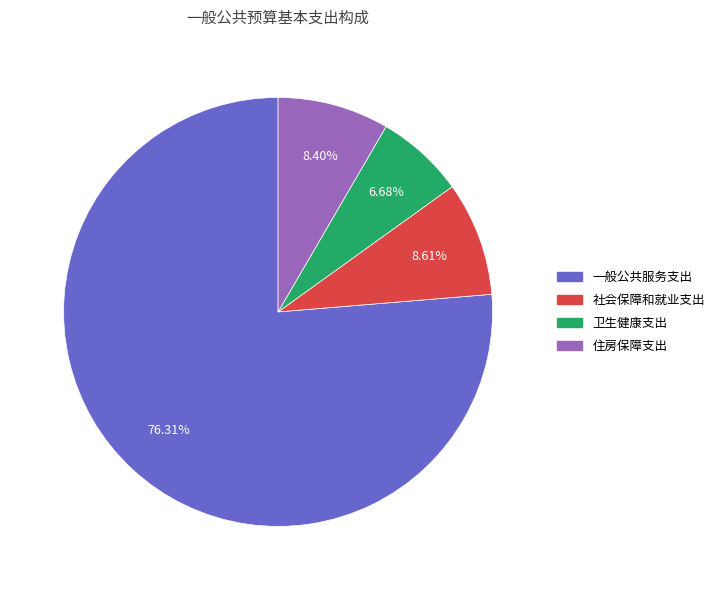

How many slices are in this pie chart?

4